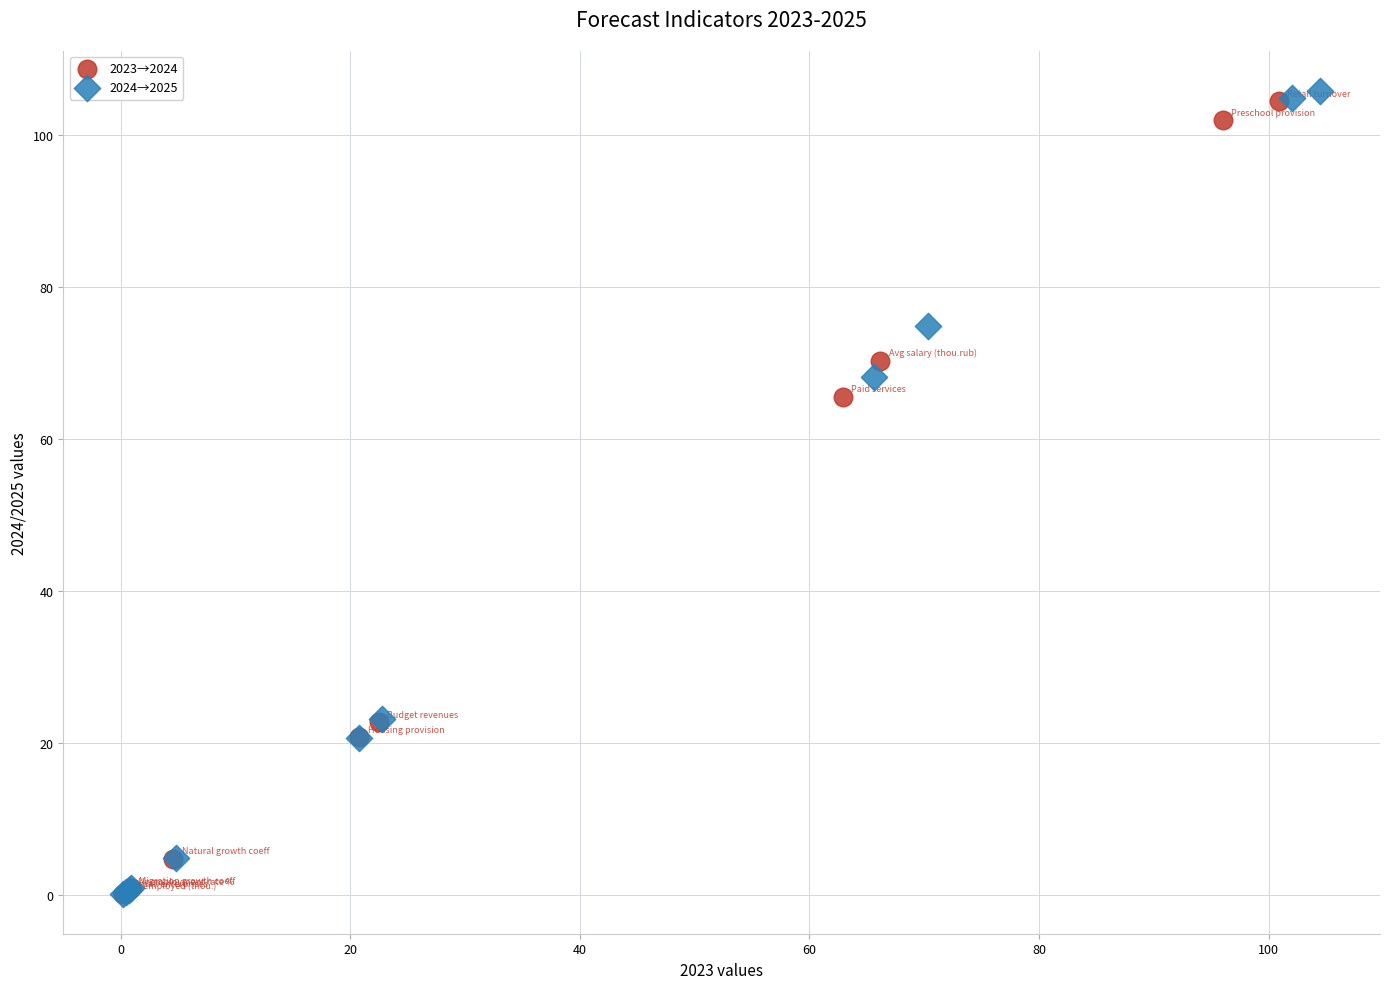

Which series reaches the maximum Y coordinate?

2024→2025